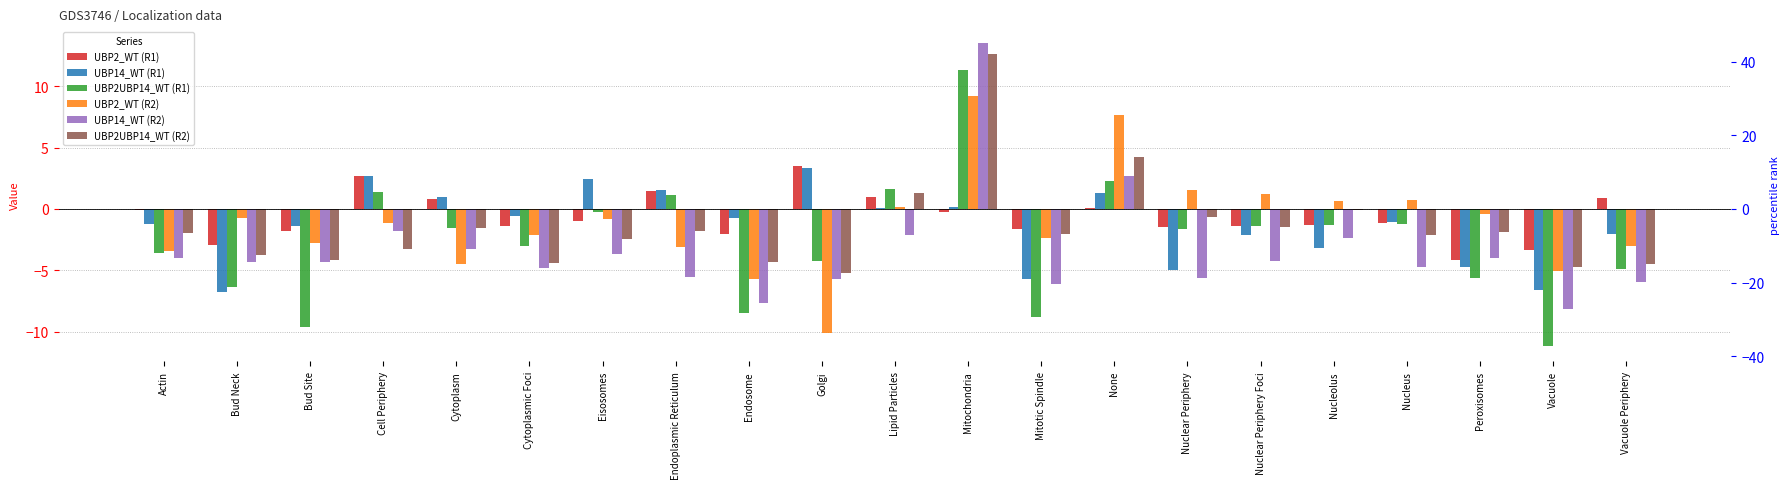

Is the value of UBP2_WT (R2) at Mitochondria greater than the value of UBP14_WT (R2) at Eisosomes?

Yes